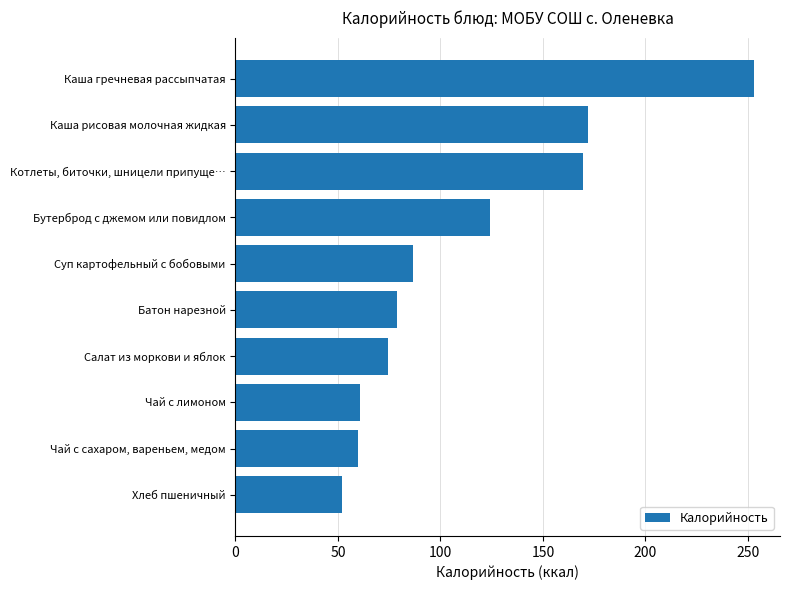

What value does the data have at Салат из моркови и яблок?

74.4